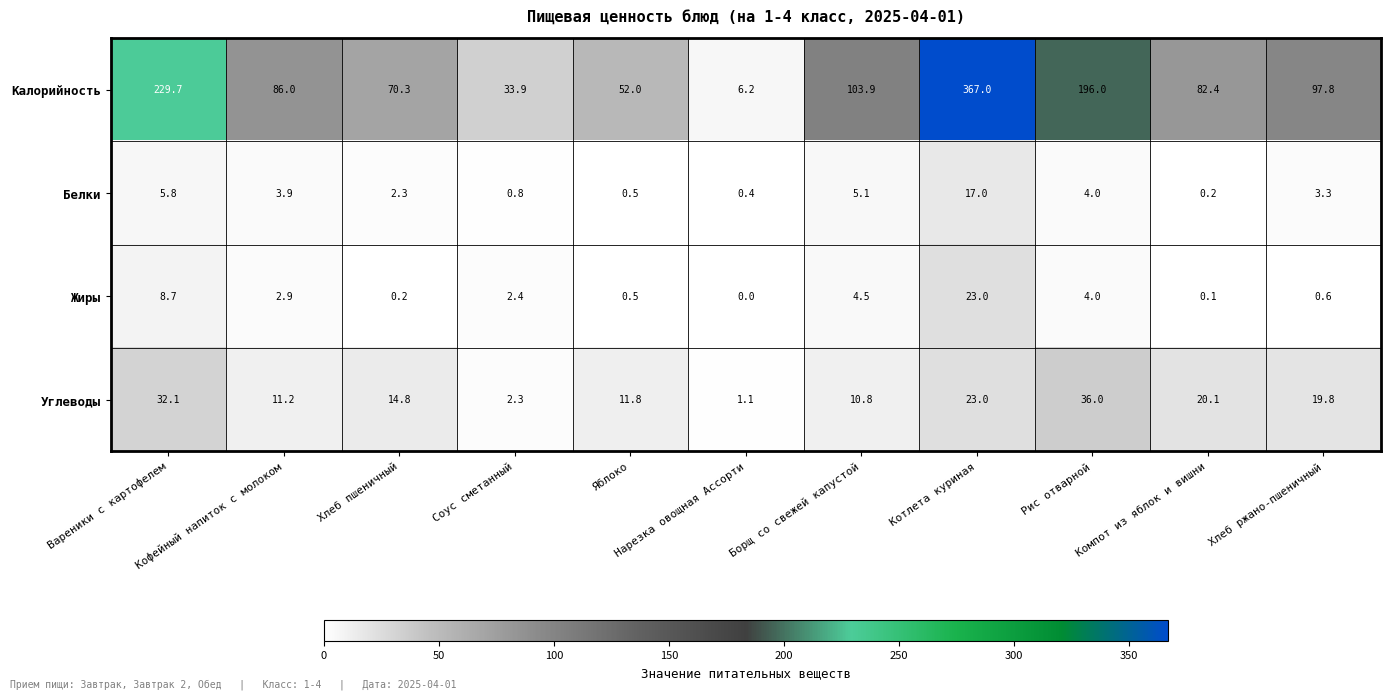

At which category does the chart reach its peak across all series?

Котлета куриная